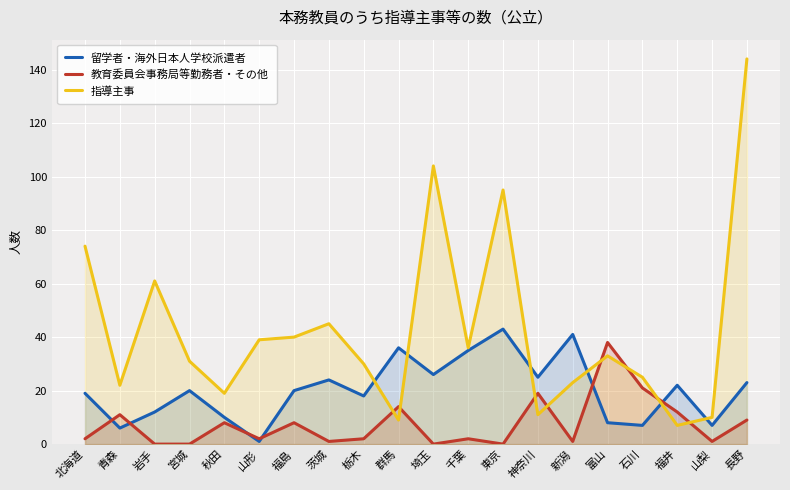

What is the value of the 指導主事 point at the 4th from the left?

31